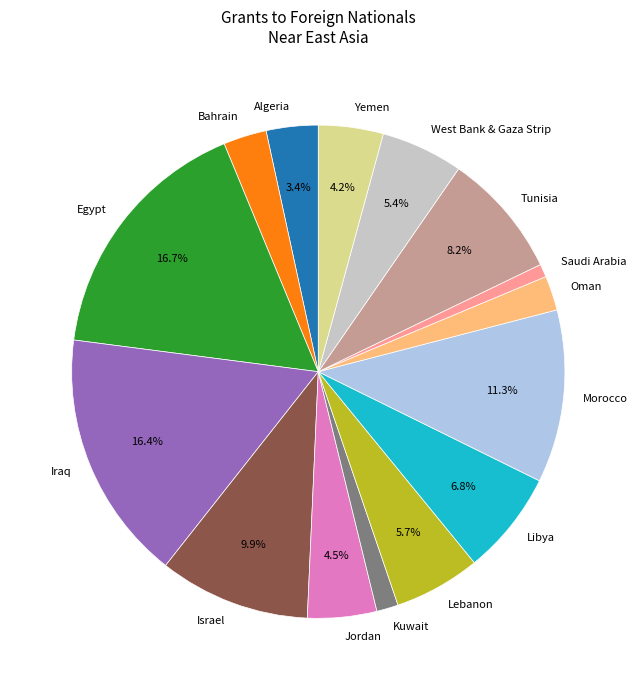

Do Egypt and Oman together represent more than half of the pie?

No